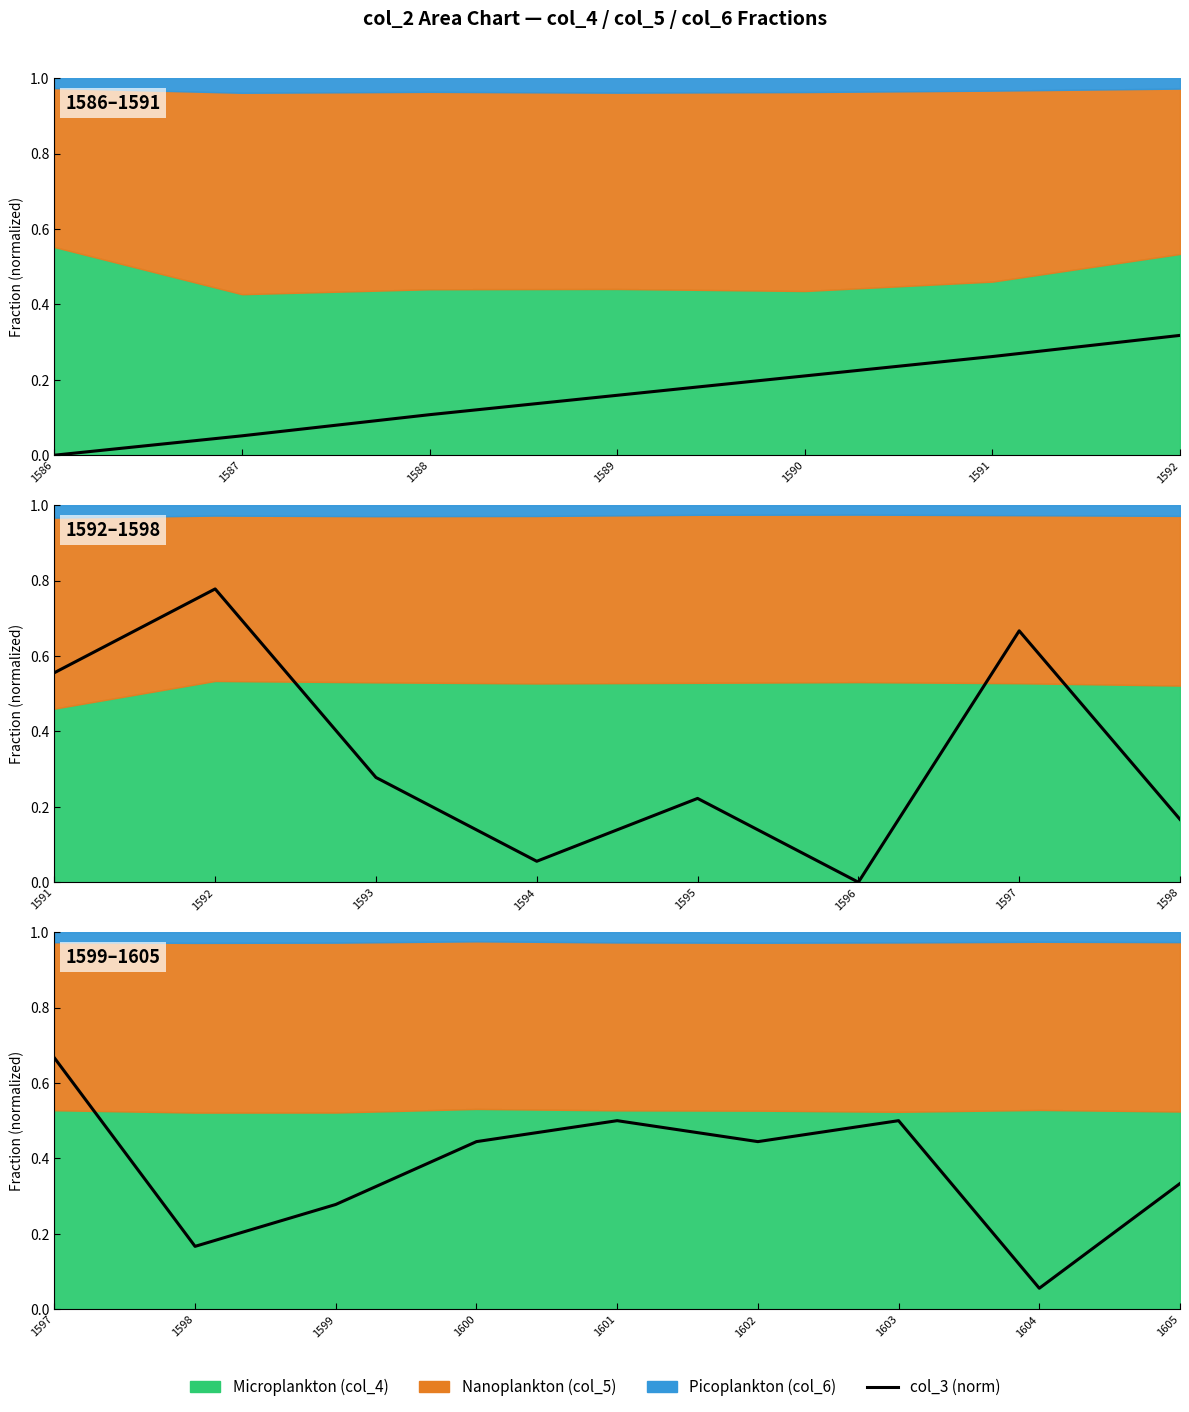

At which category does the data reach its first local peak?

1601